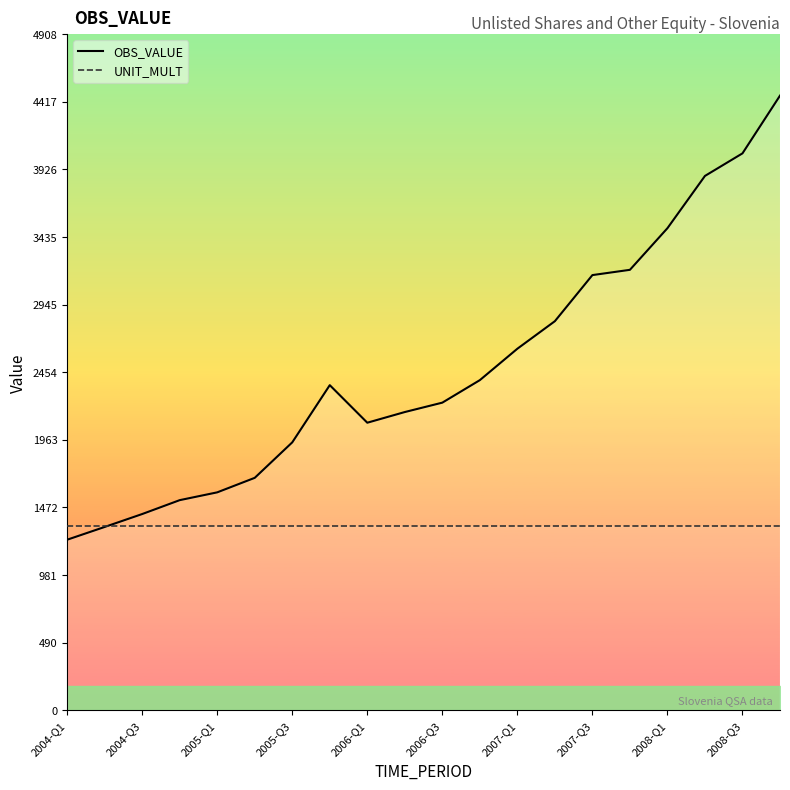

Where is OBS_VALUE nearest to the value 2850?

13